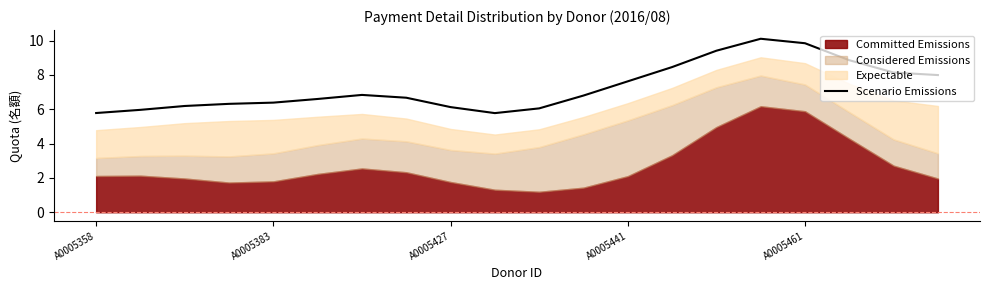

At which category does the data reach its first local valley?

9